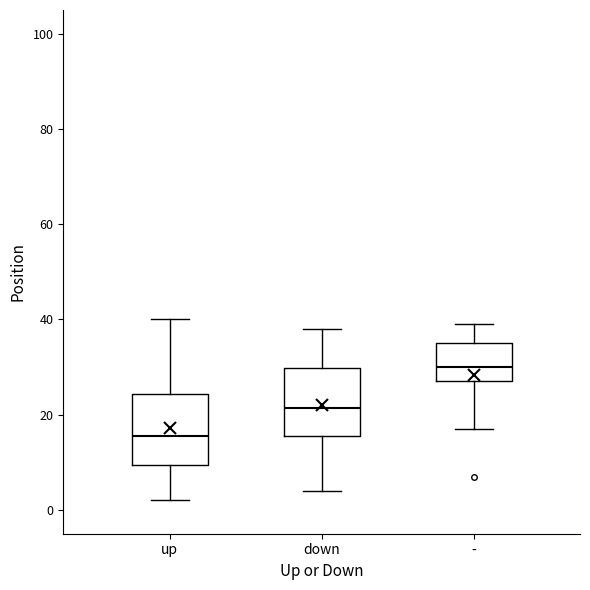

Where is the lower edge of the box for - on the y-axis? The values are not printed on the chart, so give them approximately, as read against the axis.

28